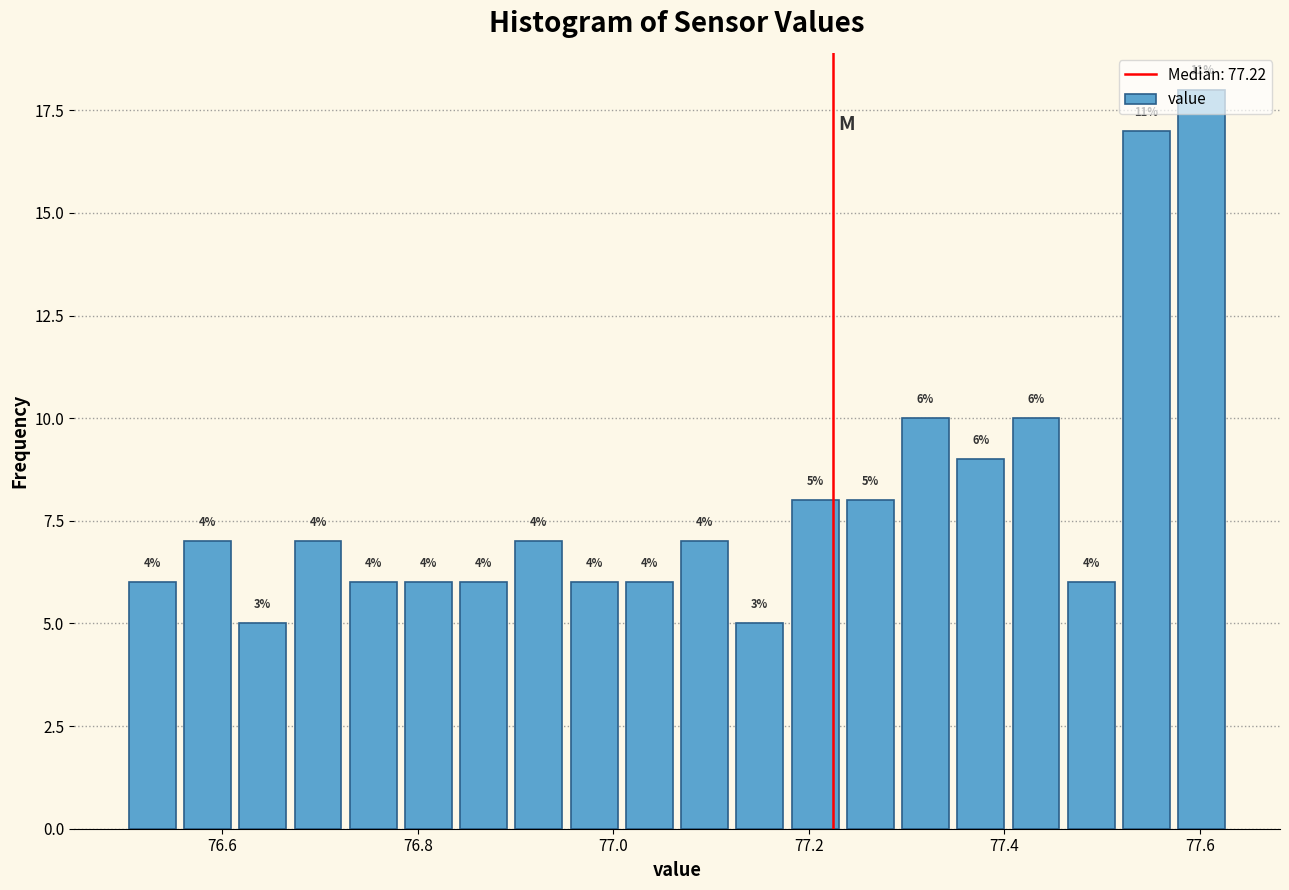

Around what value on the x-axis is the tallest bar? Give the approximate position of its centre, as read against the axis.

77.60